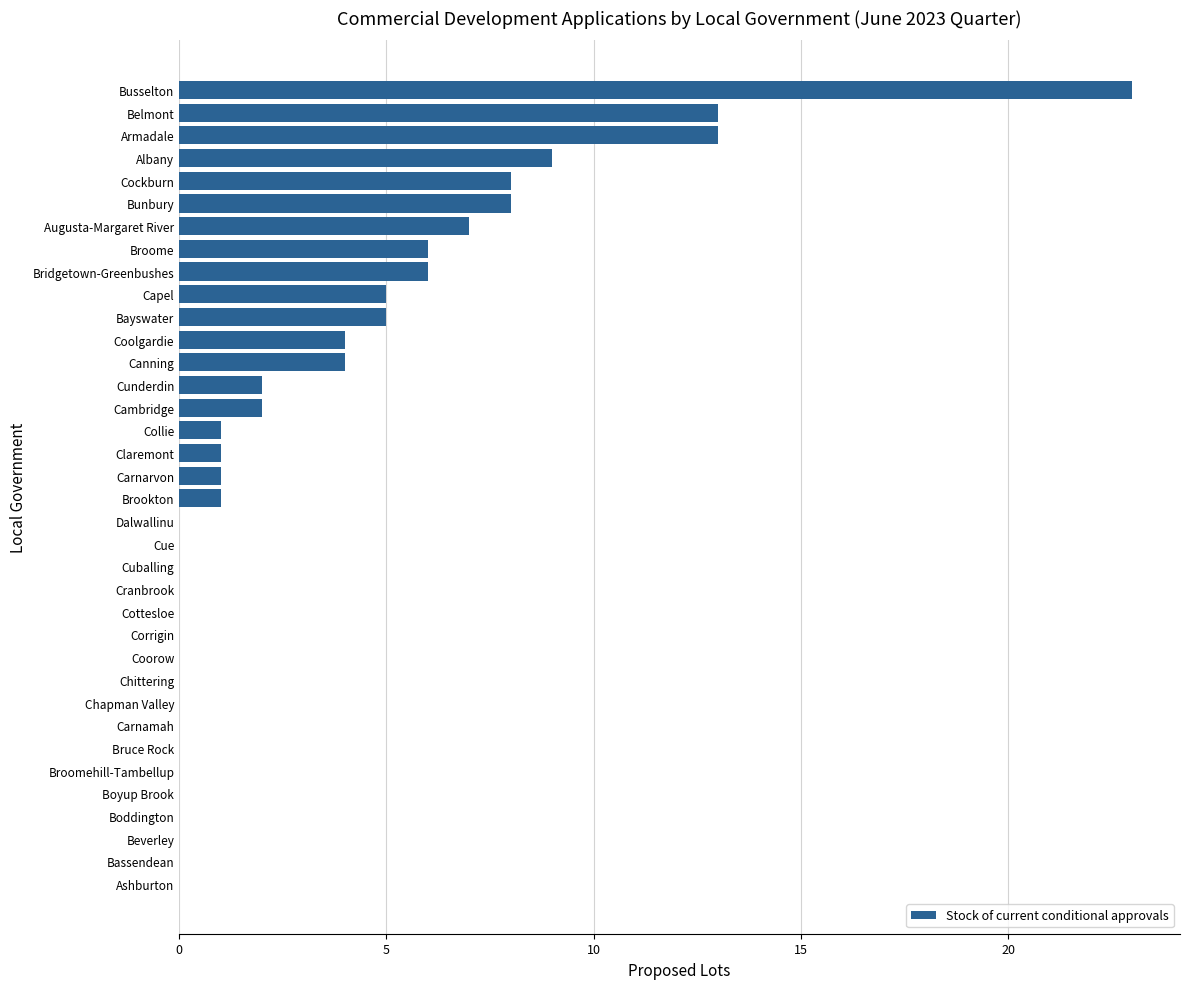

Is it true that the value at Carnamah is 0?

True